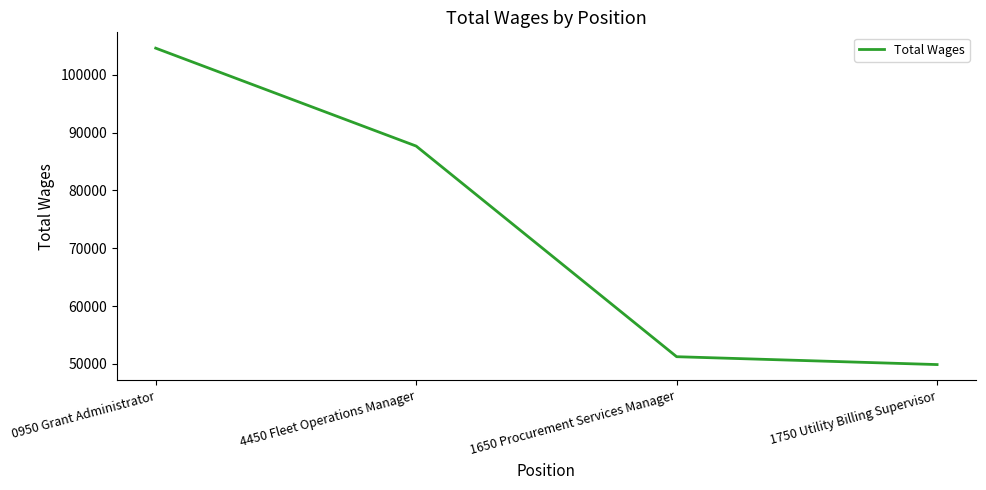

What is the minimum value shown in the chart?

49892